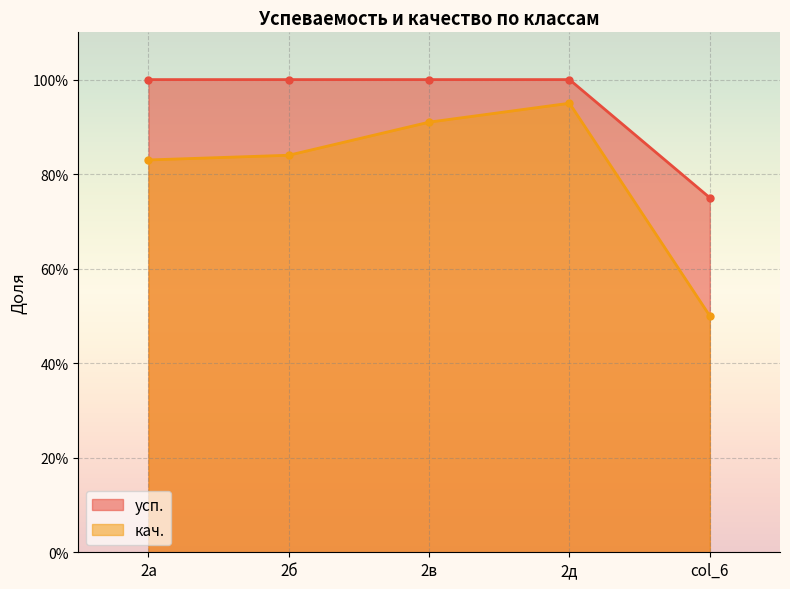

What is the label of the 4th point from the right?

2б